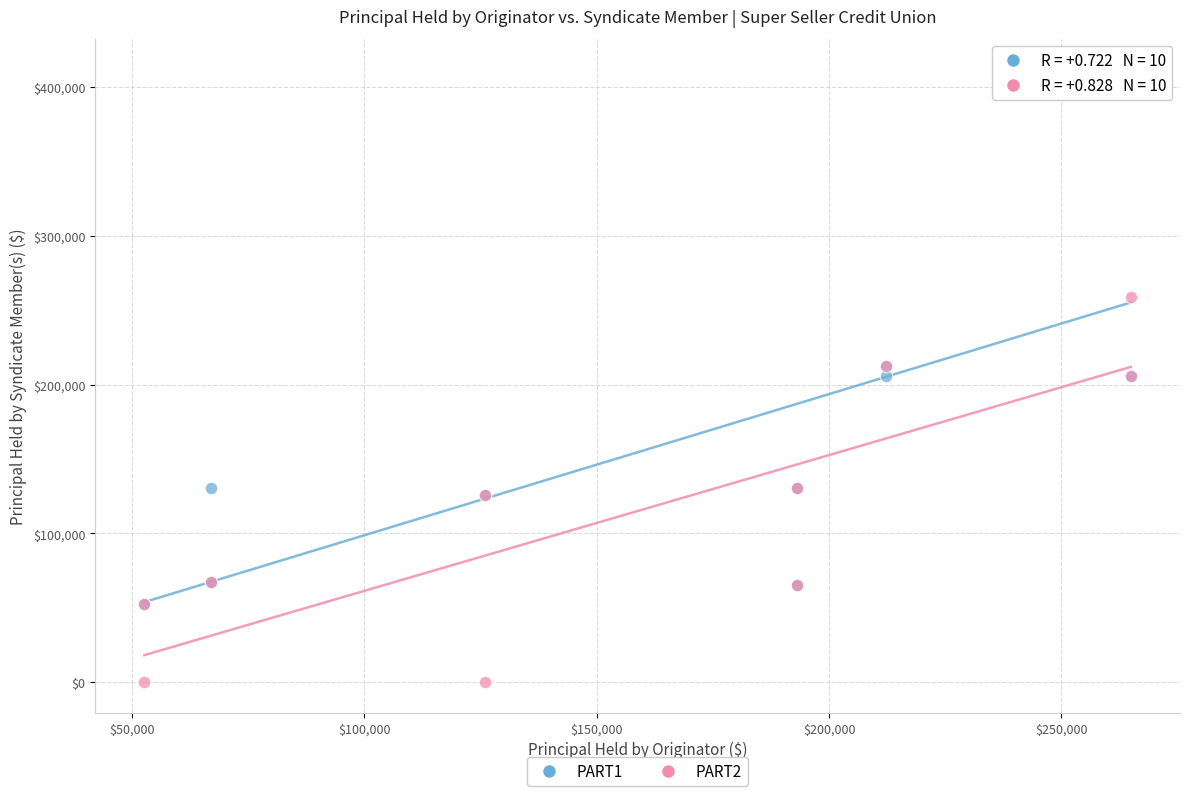

Which series reaches the maximum Y coordinate?

PART1